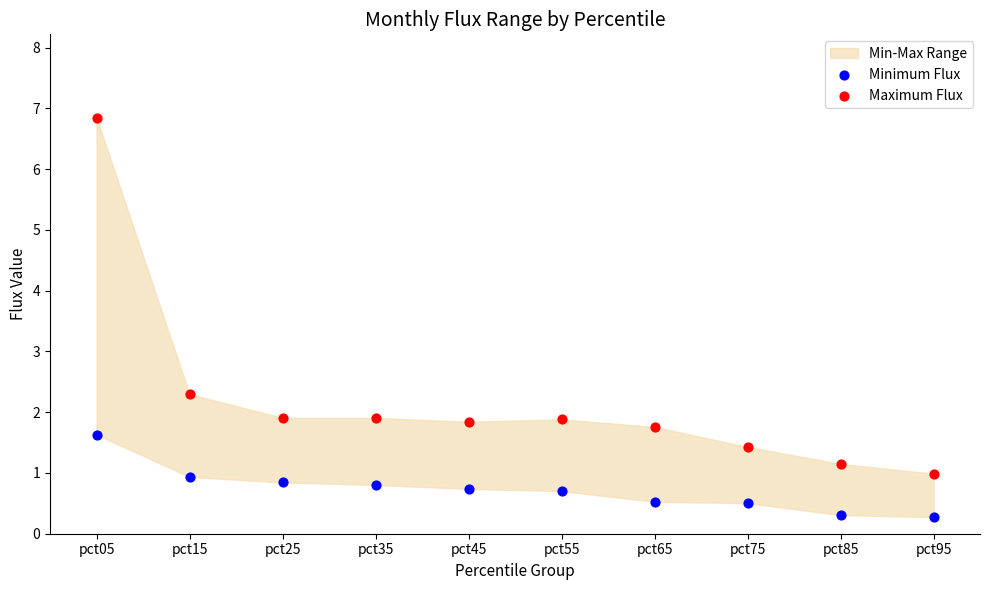

Which series contains the highest Y value?

Maximum Flux